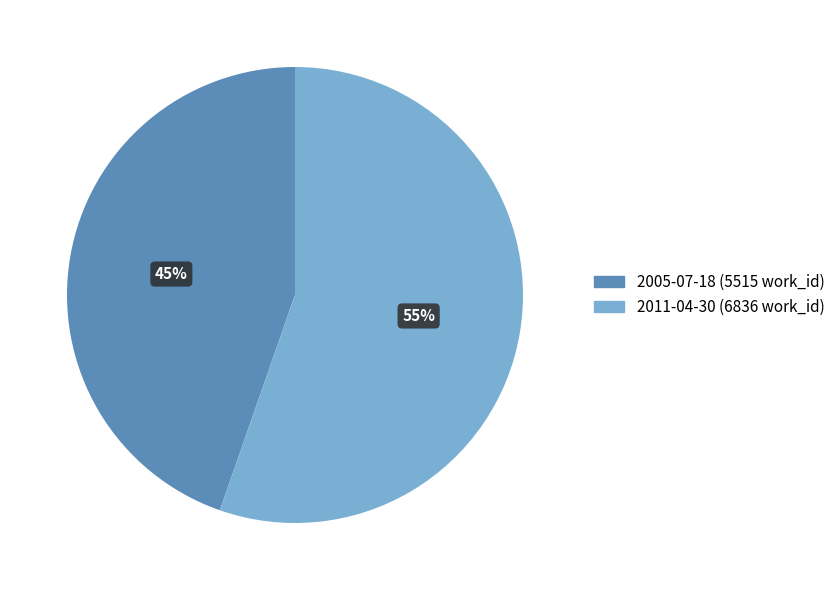

Is there any slice that represents more than half of the pie?

Yes